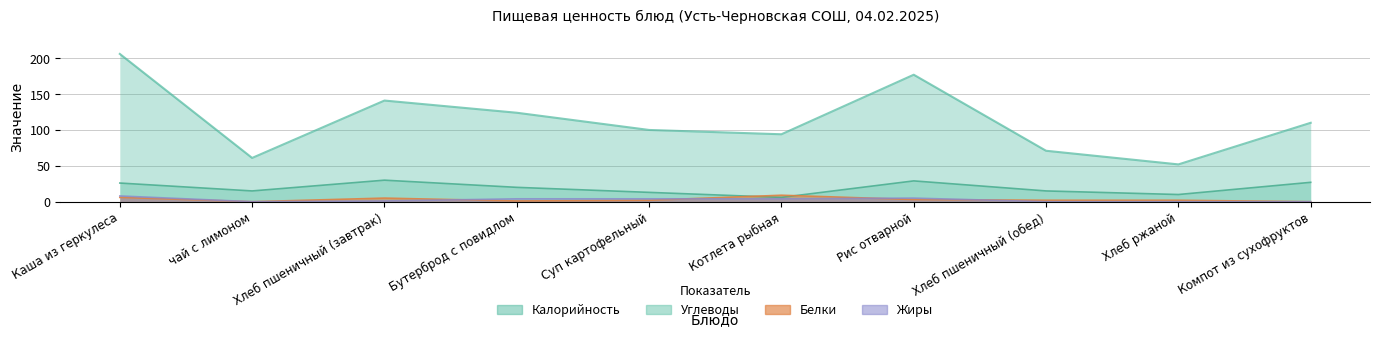

How many distinct data groups are displayed?

4